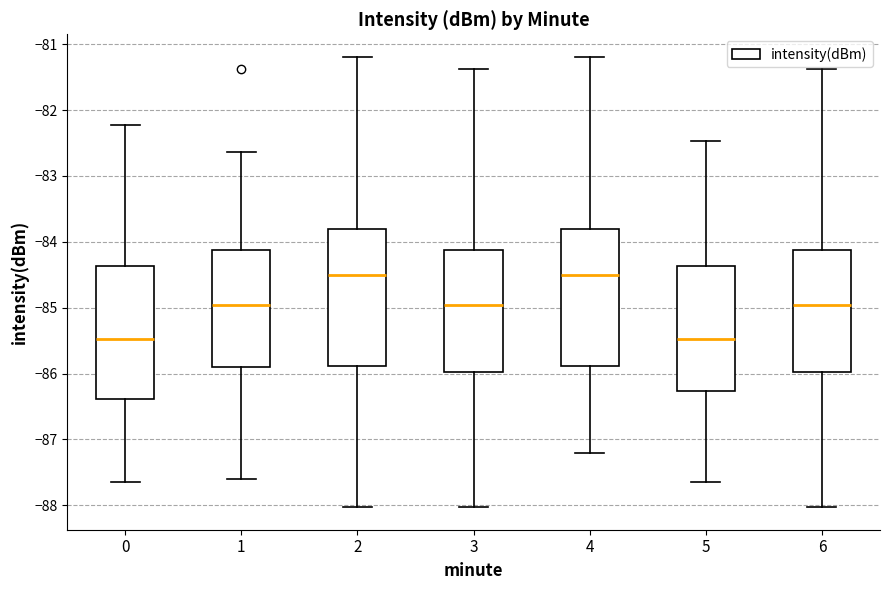

Reading left to right, transcribe this box plot: for each box, give where its median line is, the range the box spans, and where its two whiskers end, as read against the y-axis. The values are not printed on the chart, so give them approximately, as read against the axis.

0: median -85.5, box -86.4 to -84.4, whiskers -87.6 to -82.2
1: median -85.0, box -85.9 to -84.1, whiskers -87.6 to -82.6
2: median -84.5, box -85.9 to -83.8, whiskers -88.0 to -81.2
3: median -85.0, box -86.0 to -84.1, whiskers -88.0 to -81.4
4: median -84.5, box -85.9 to -83.8, whiskers -87.2 to -81.2
5: median -85.5, box -86.3 to -84.4, whiskers -87.6 to -82.5
6: median -85.0, box -86.0 to -84.1, whiskers -88.0 to -81.4